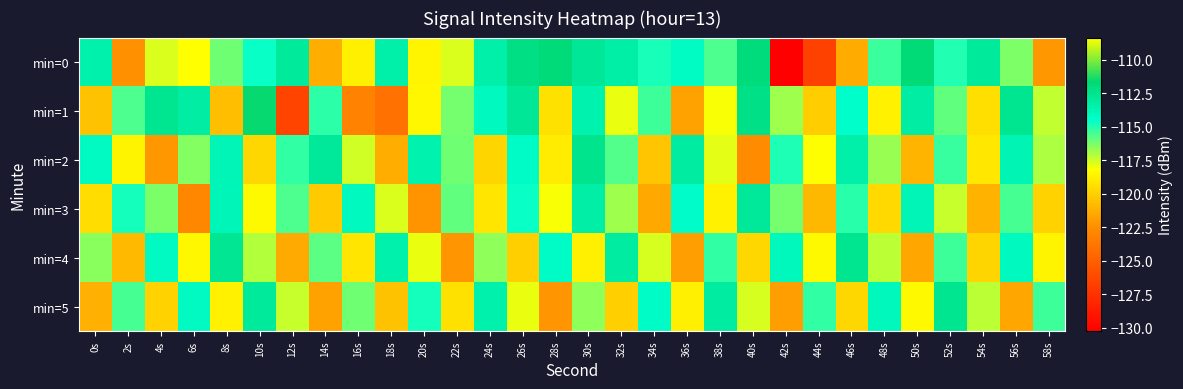

At how many categories does at least one series exceed -120?

30